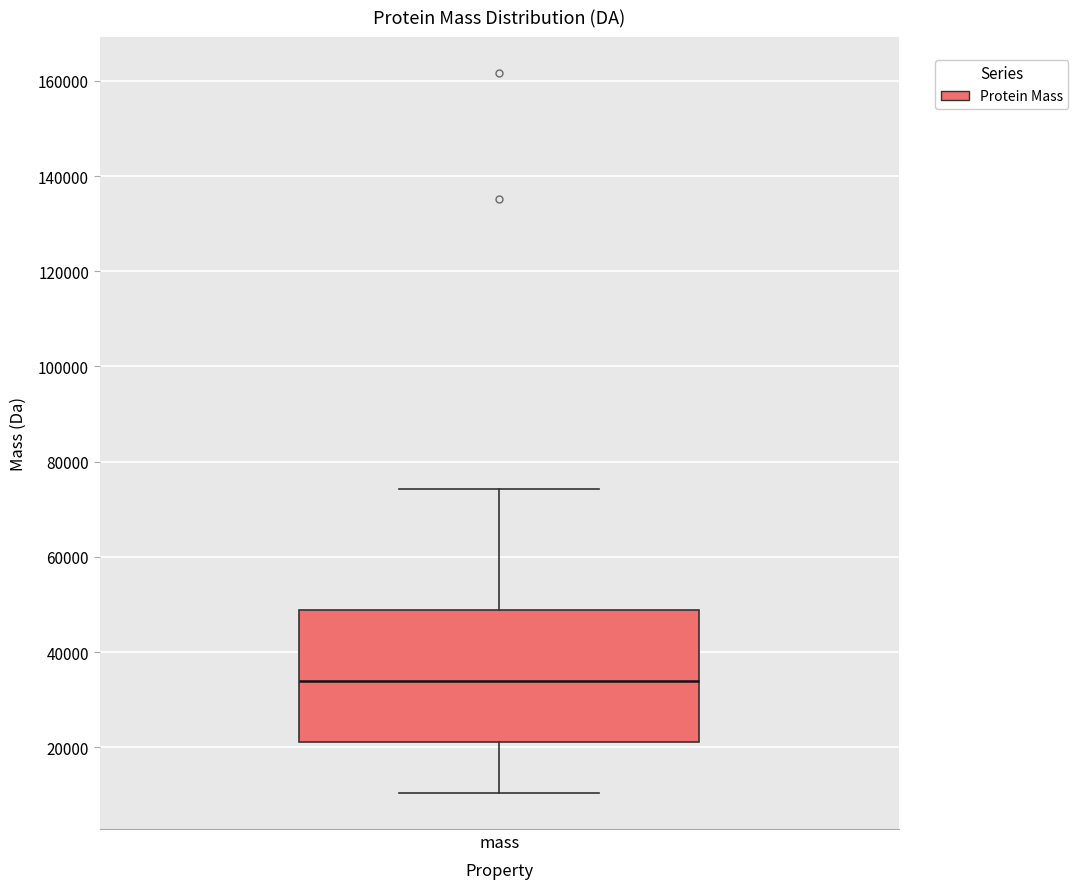

Transcribe this box plot: give where the median line is, the range the box spans, and where the two whiskers end, as read against the y-axis. The values are not printed on the chart, so give them approximately, as read against the axis.

median 34000, box 22000 to 48000, whiskers 10000 to 74000